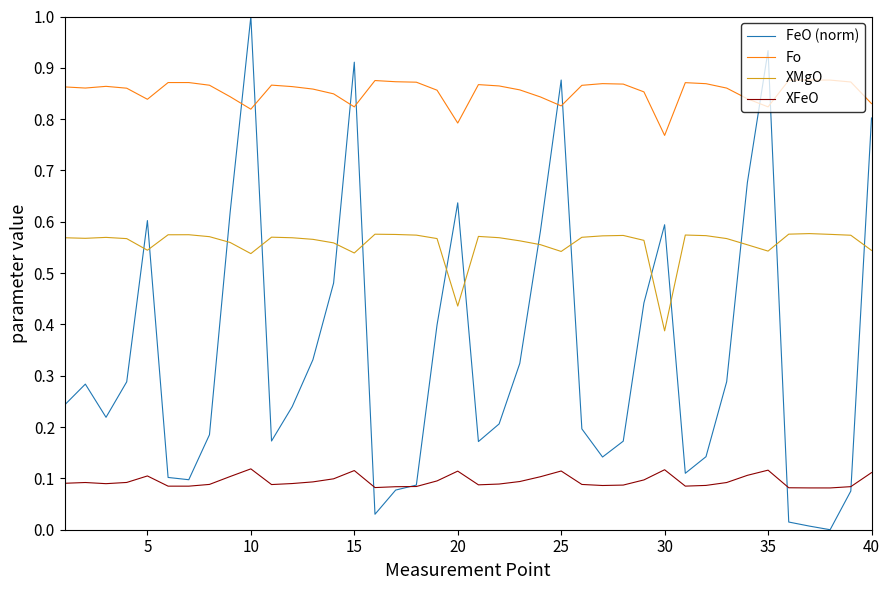

What is the greatest value displayed?

1.0